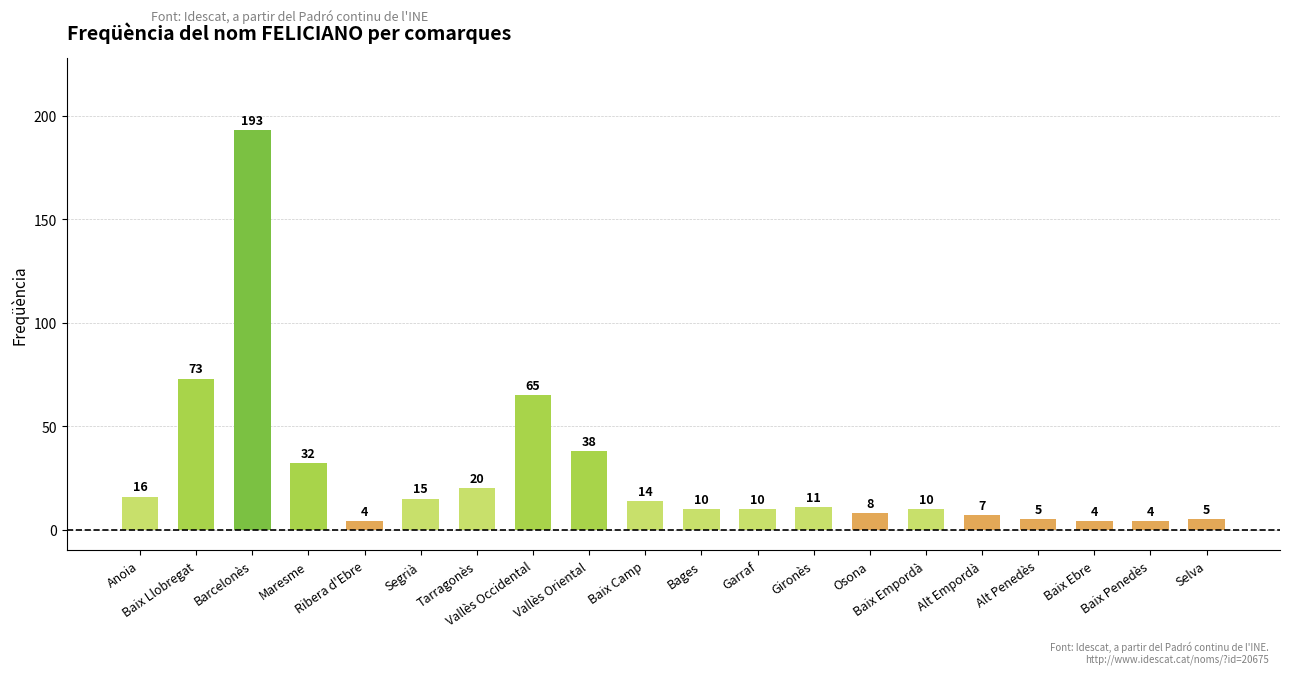

Count the number of data series in this chart.

1